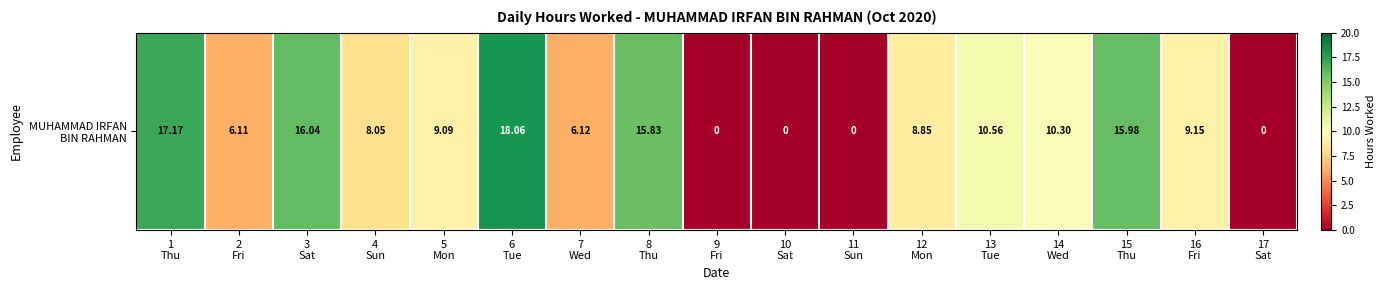

What is the difference between the values at 7
Wed and 16
Fri?

3.0